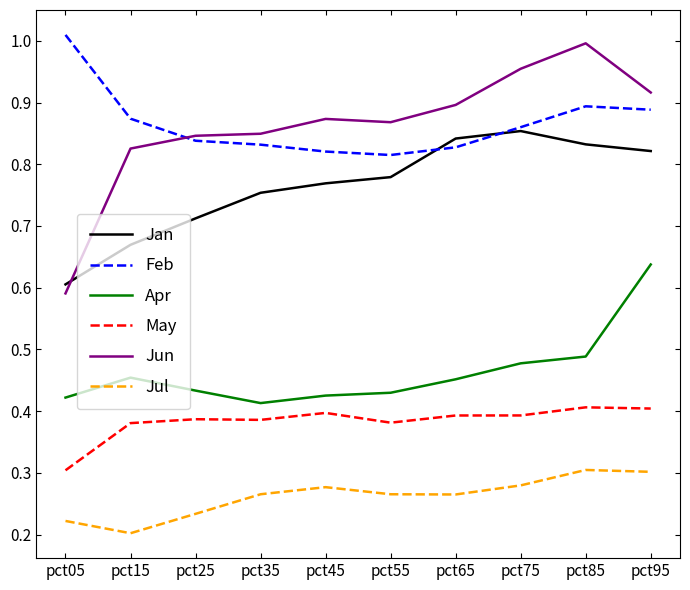

At which category is the sum across all series the highest?

pct95